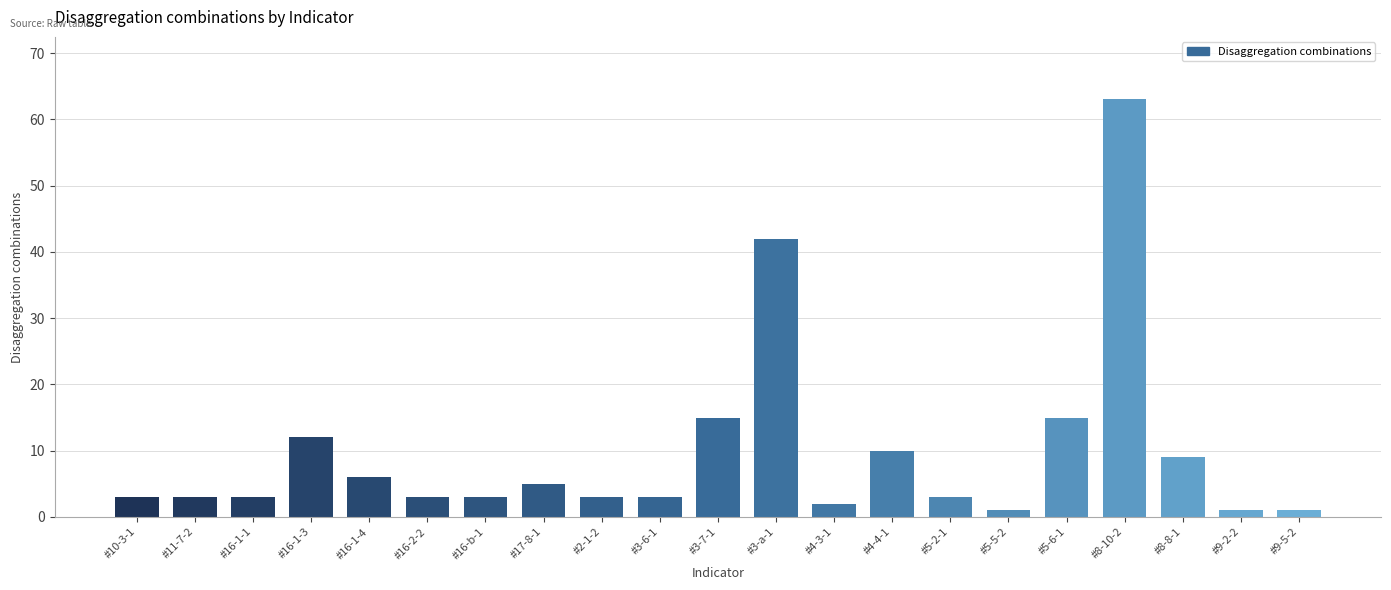

What position from the right is #16-b-1?

15